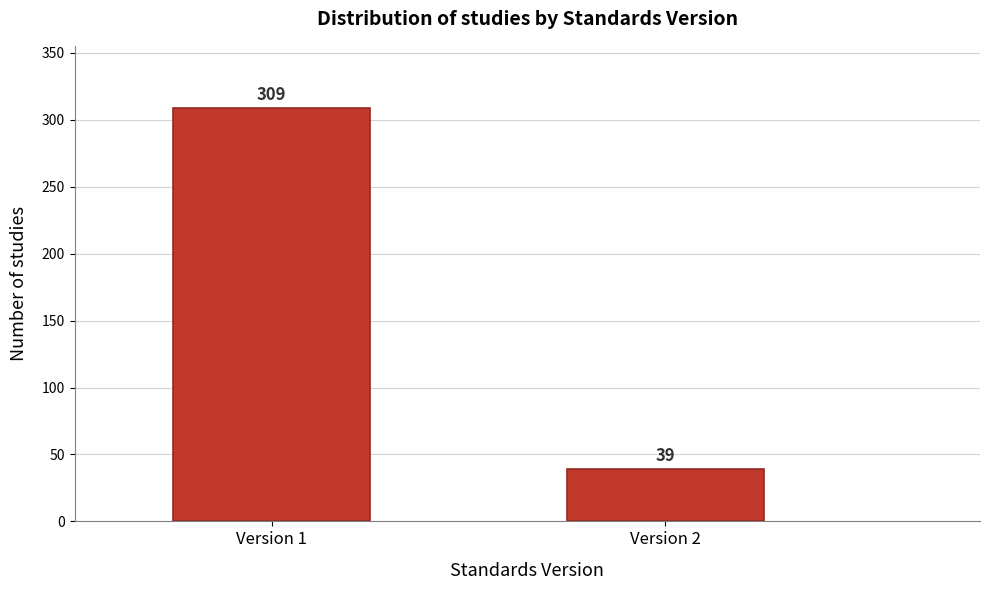

Reading right to left, transcribe all the data shown in this chart.

Version 2=39	Version 1=309